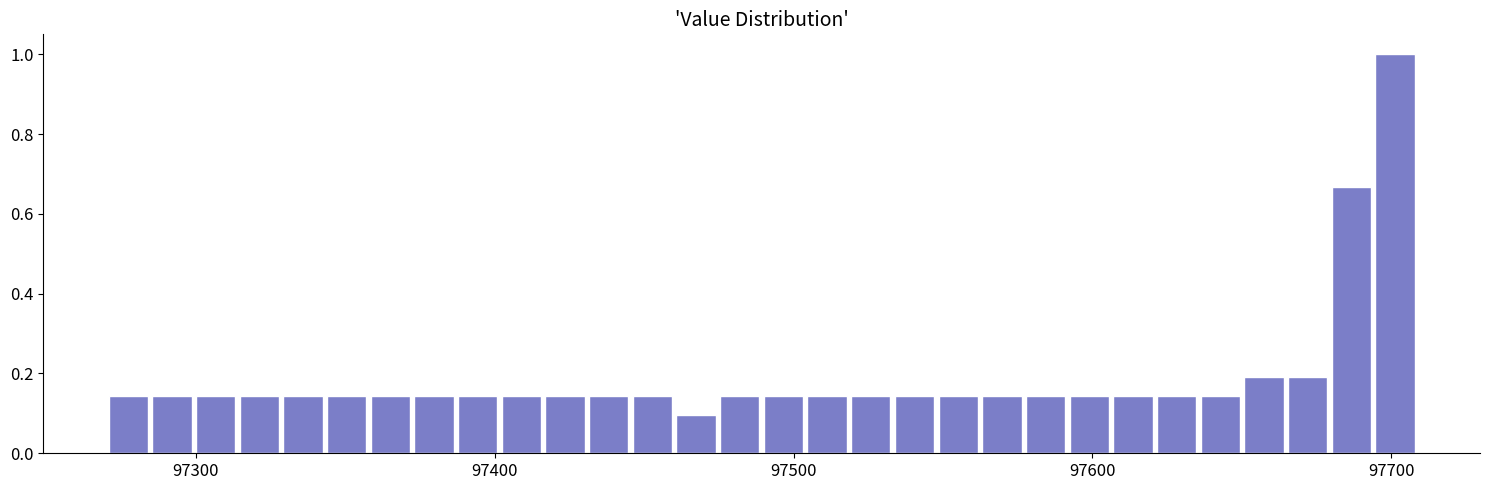

Read against the x-axis, roughly where is the centre of the tallest bar?

97700